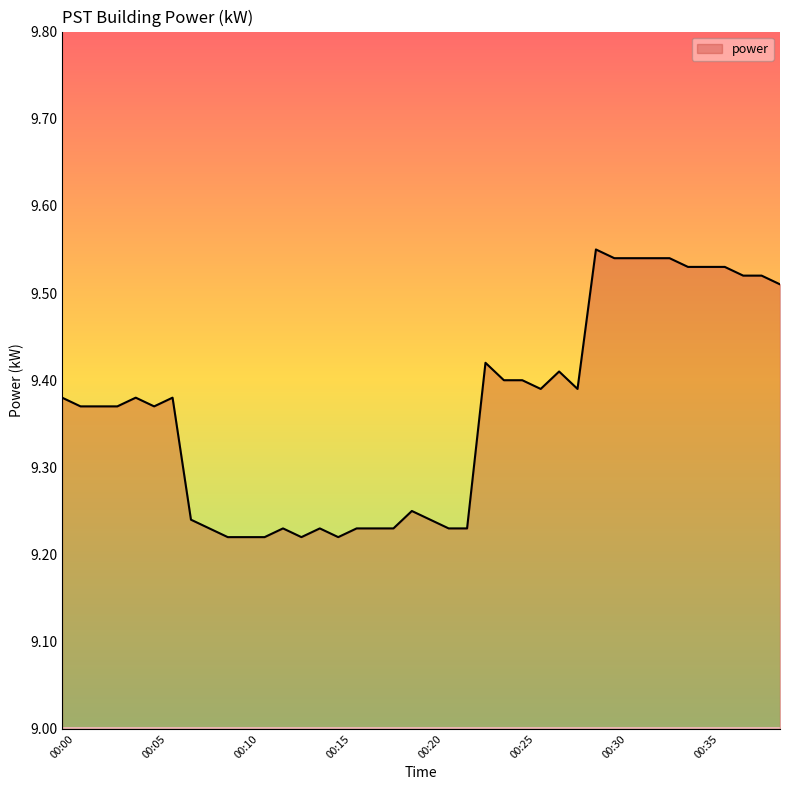

What is the difference between the maximum and minimum values?

0.3